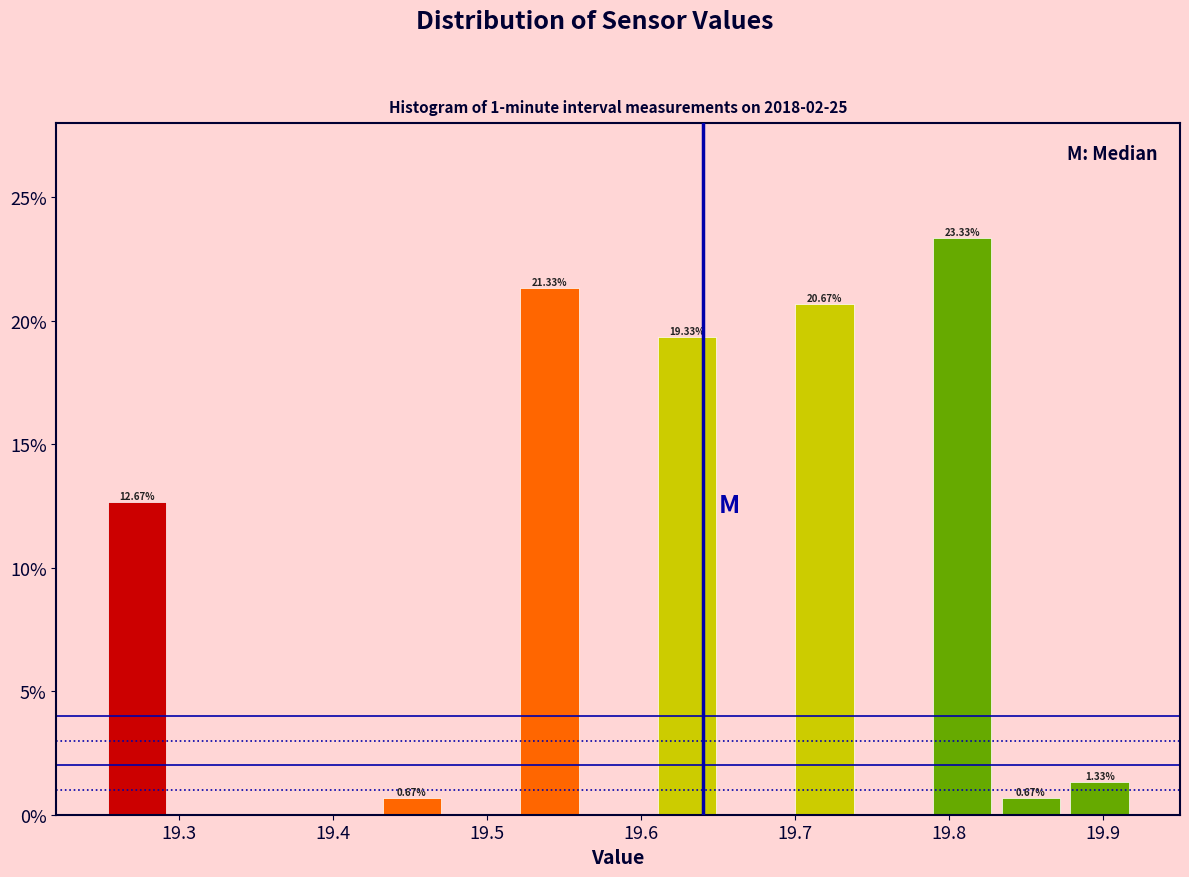

Which range on the x-axis has the tallest bar?

19.79 to 19.83